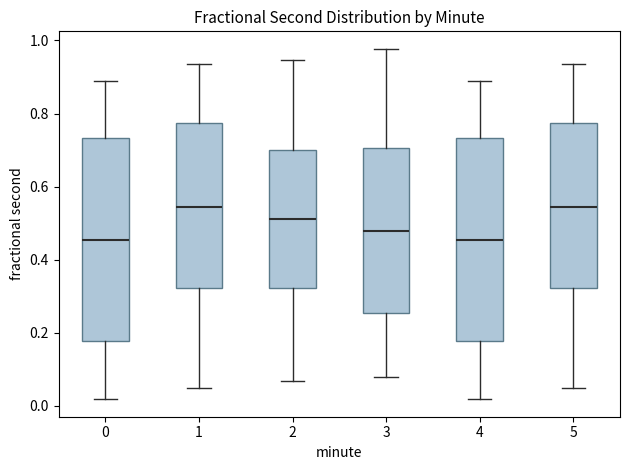

Where does the lower whisker of the box at x = 3 end on the y-axis? The values are not printed on the chart, so give them approximately, as read against the axis.

0.08